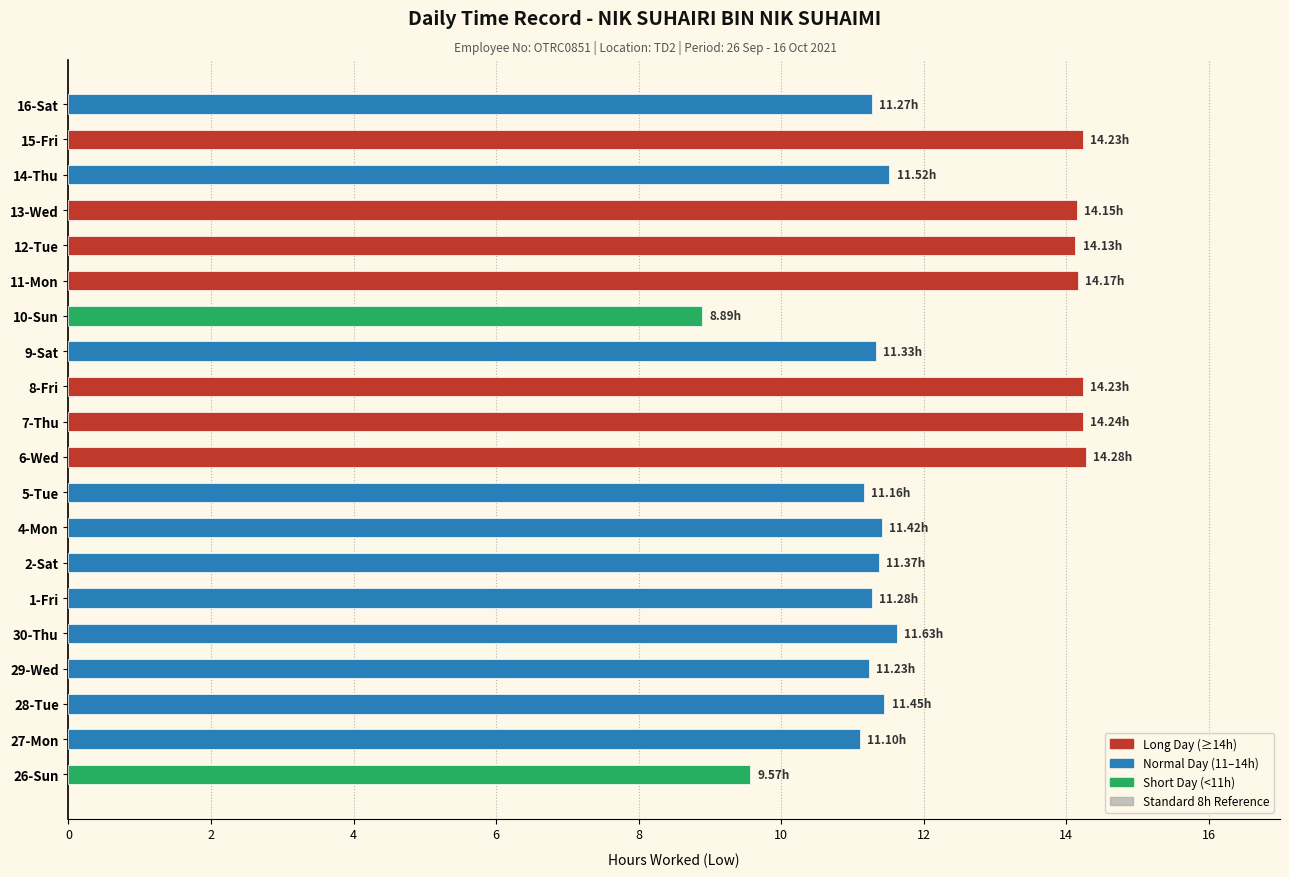

Between 8-Fri and 2-Sat, which is larger?

8-Fri